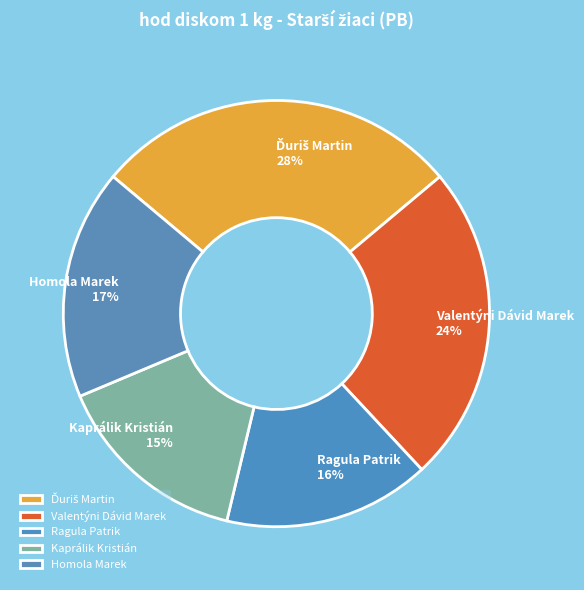

To the nearest percent, what is the difference between the largest and smallest slice percentages?

13%